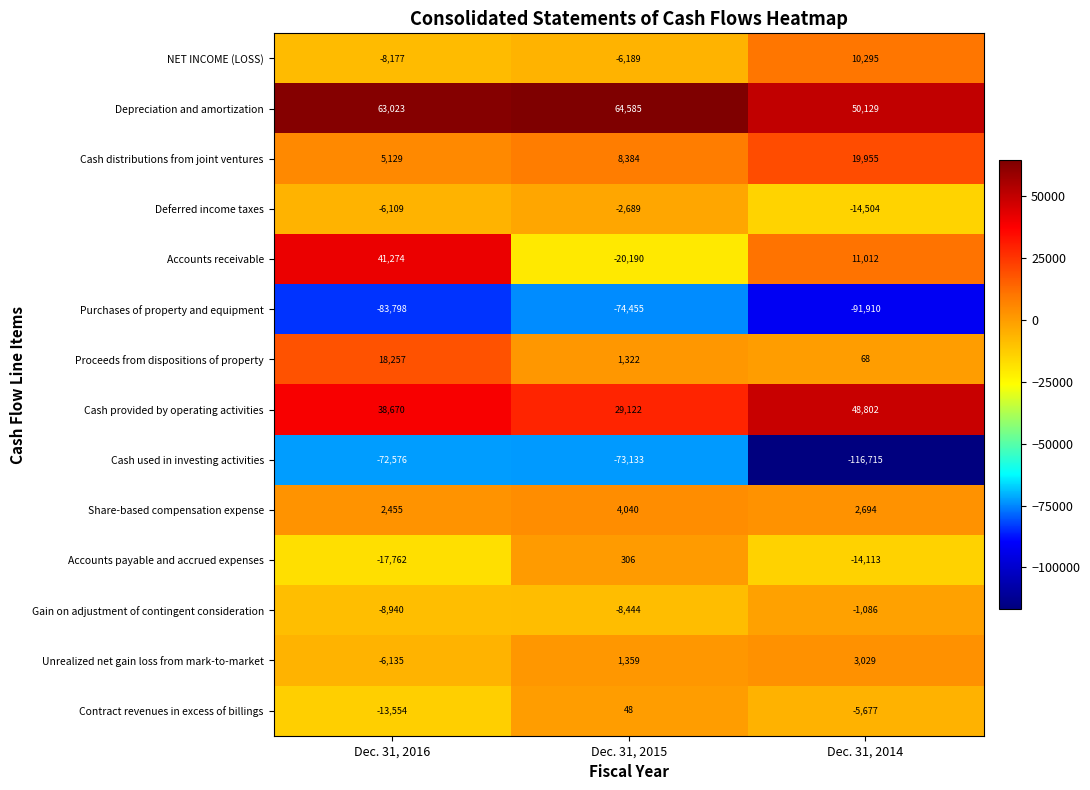

What is the difference between the maximum and minimum values in the Cash used in investing activities series?

44139